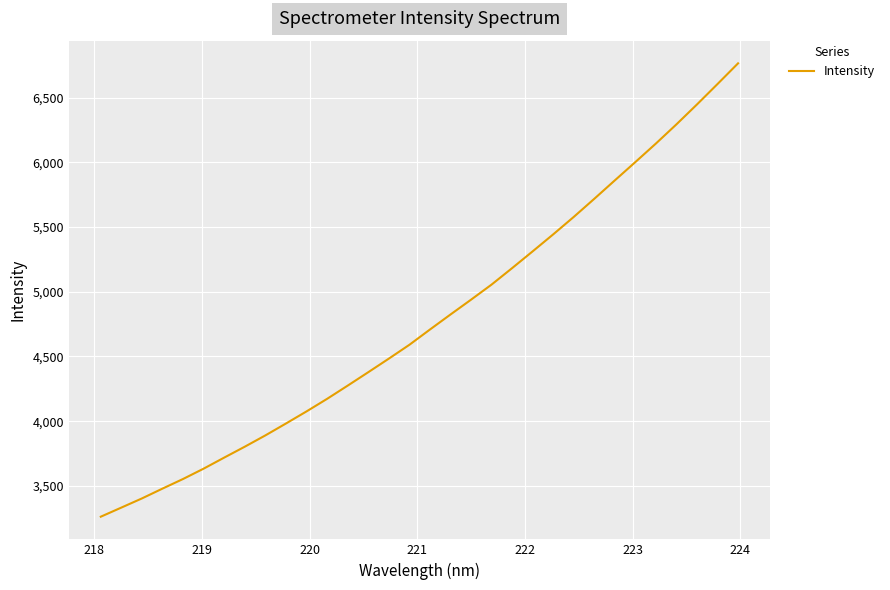

What is the greatest value displayed?

6764.1